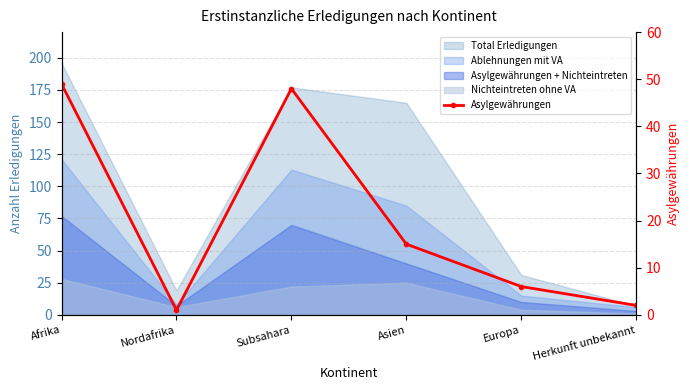

Count the number of values greater than 15.

2